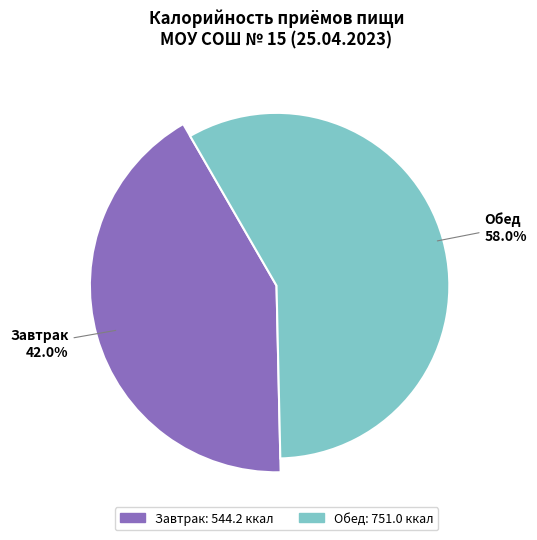

What percentage is NOT represented by Обед?

42.0%